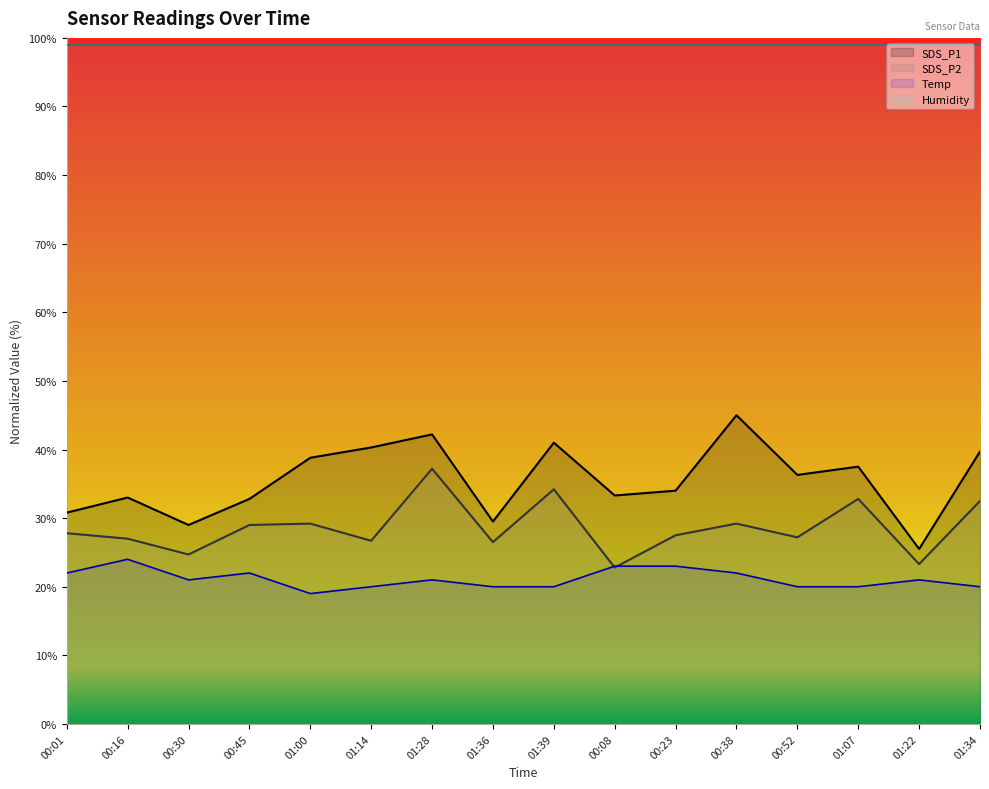

List the series in order of their peak value, highest first.

Humidity, SDS_P1, SDS_P2, Temp